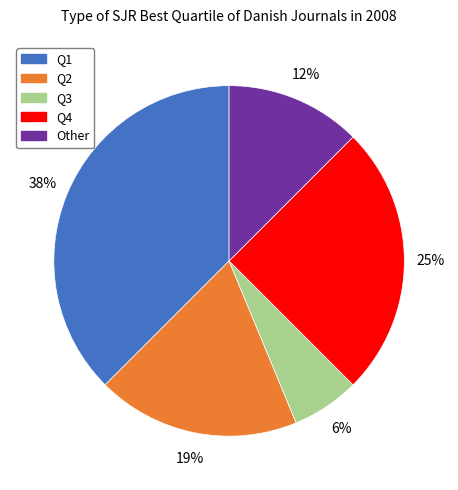

What percentage is the Q4 slice, to the nearest percent?

25%